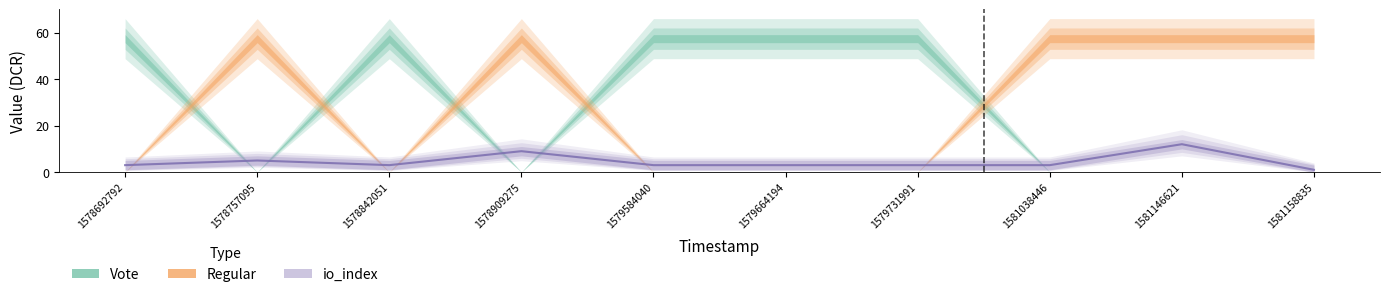

What is the ratio of the value at 1581038446 to the value at 1578909275?

0.3